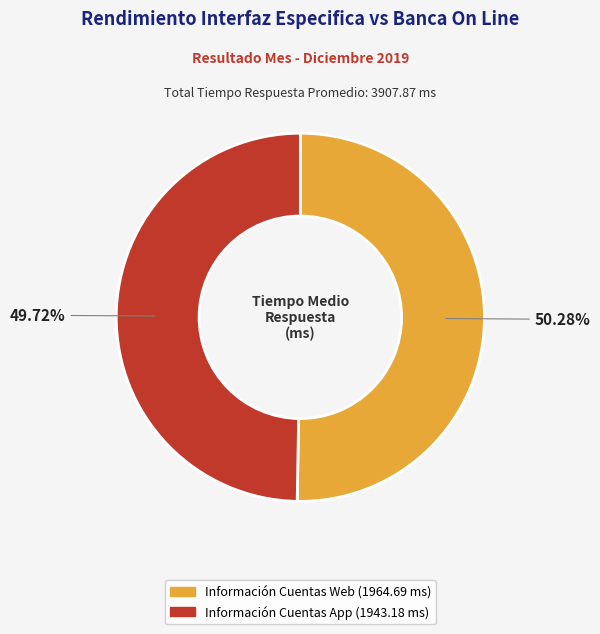

Is there any slice that represents more than half of the pie?

Yes